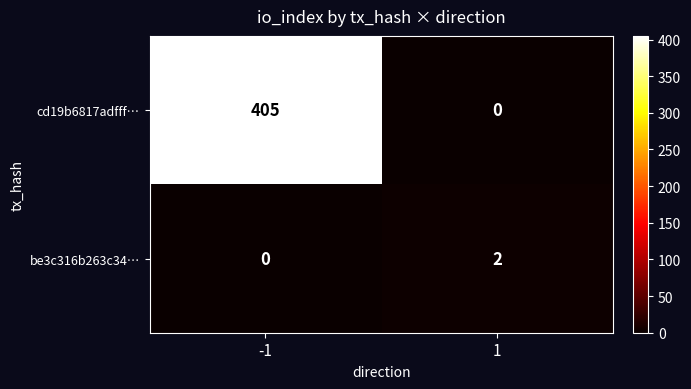

Is it true that be3c316b263c34… equals 3 at 1?

False